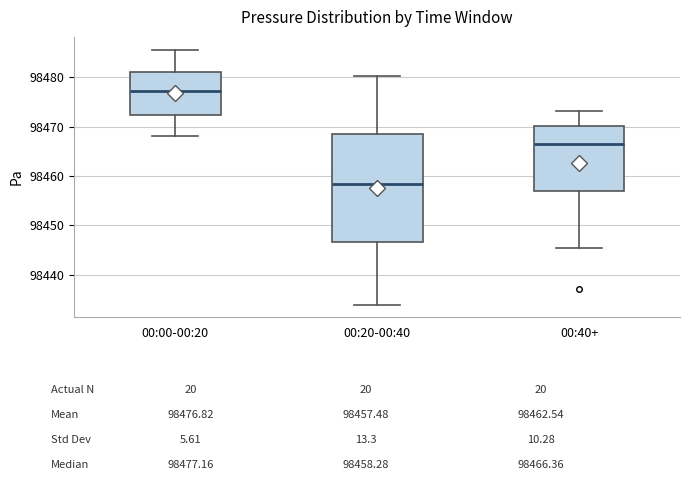

Reading left to right, read every box against the y-axis: the position of its median line, the range the box covers, and the ends of its whiskers. The values are not printed on the chart, so give them approximately, as read against the axis.

00:00-00:20: median 98477, box 98472 to 98481, whiskers 98468 to 98486
00:20-00:40: median 98458, box 98447 to 98469, whiskers 98434 to 98480
00:40+: median 98466, box 98457 to 98470, whiskers 98445 to 98473